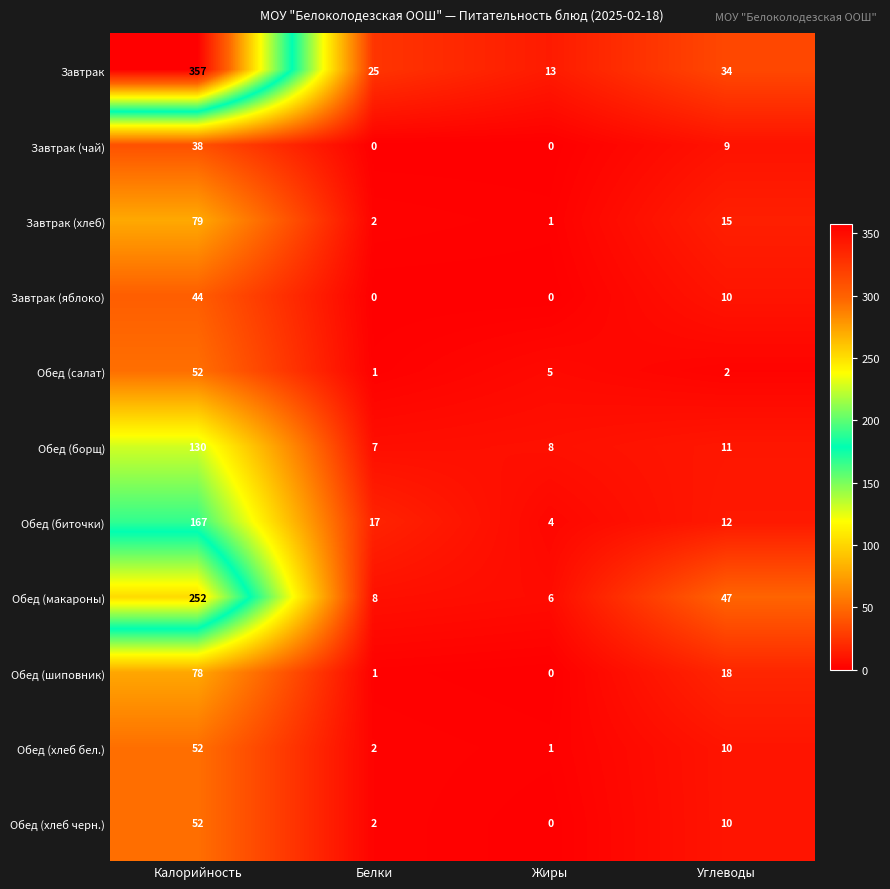

At which category is the sum across all series the highest?

Калорийность